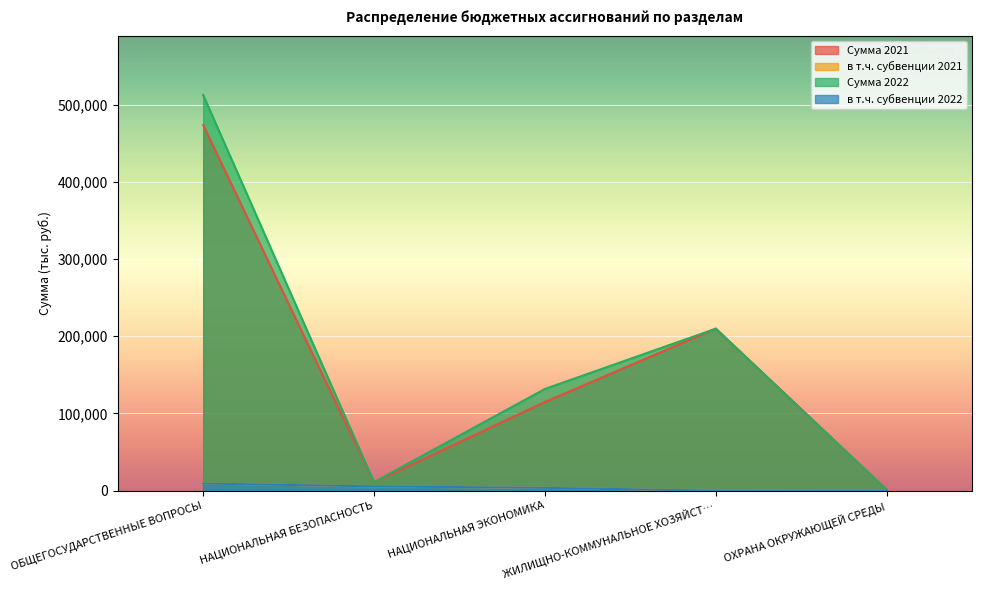

At which label does Сумма 2022 reach its minimum?

ОХРАНА ОКРУЖАЮЩЕЙ СРЕДЫ